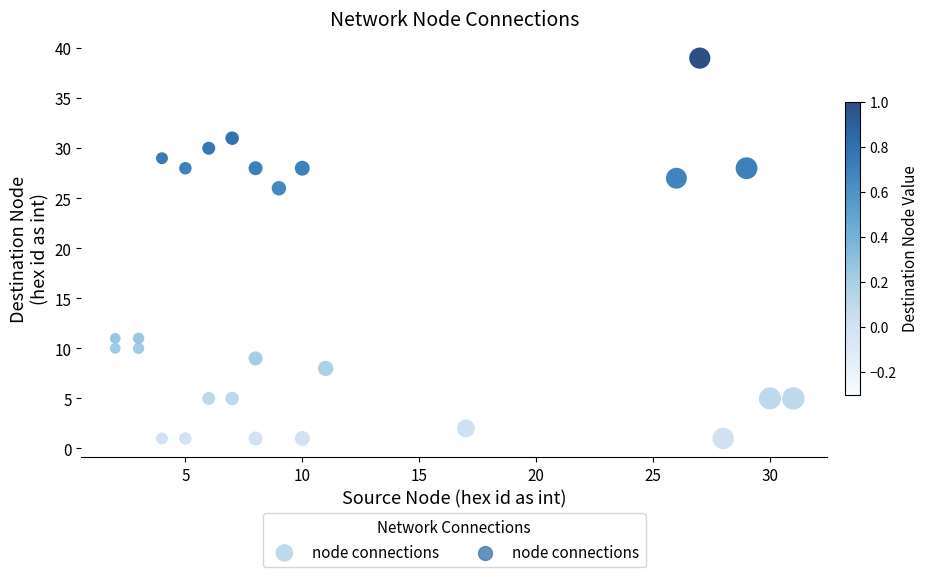

What is the range of Y values (max minus min)?

38